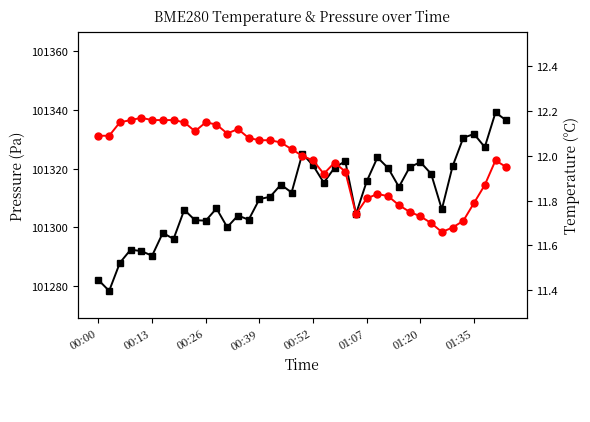

What is the sum of all BME280_temperature values?

466.8